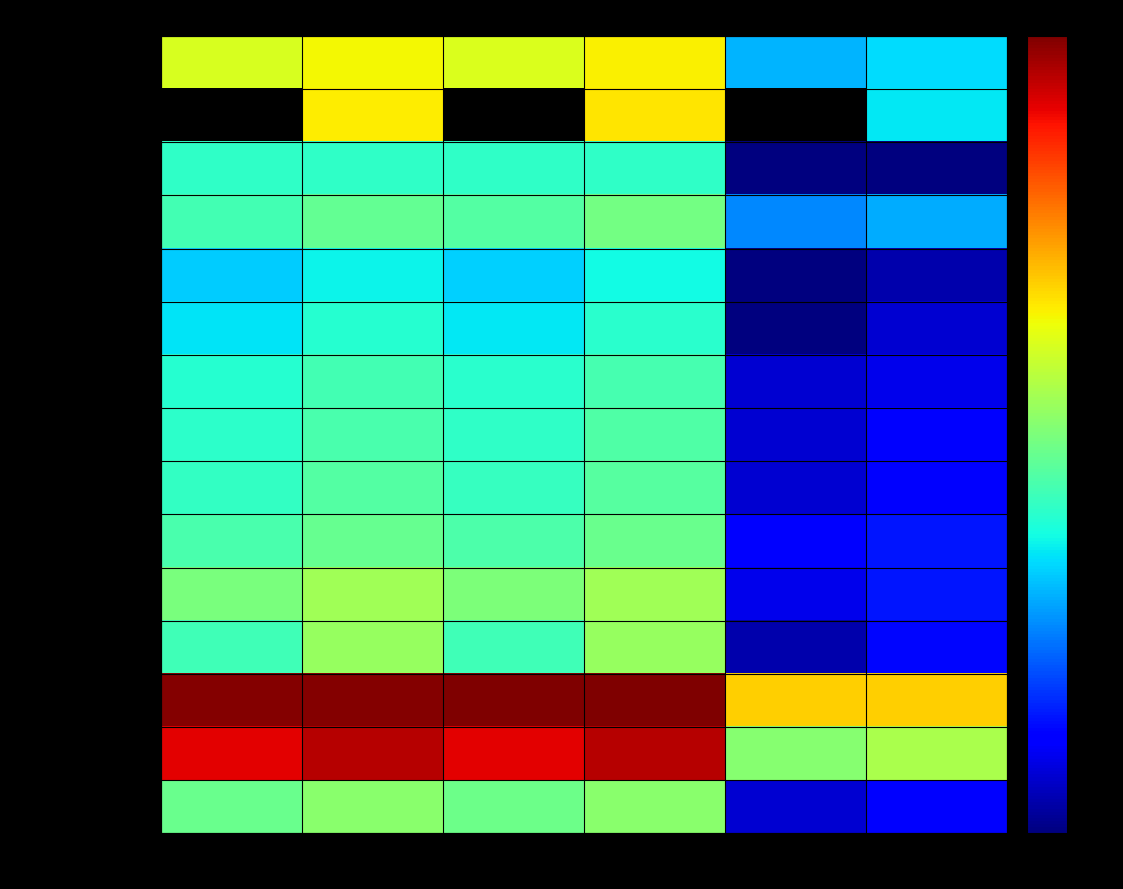

What is the highest value of the Low prior attainment series?

1750.0